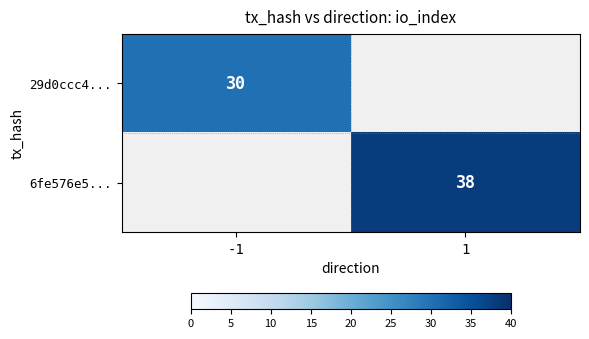

Is the value of 29d0ccc4... at -1 greater than the value of 6fe576e5... at 1?

No